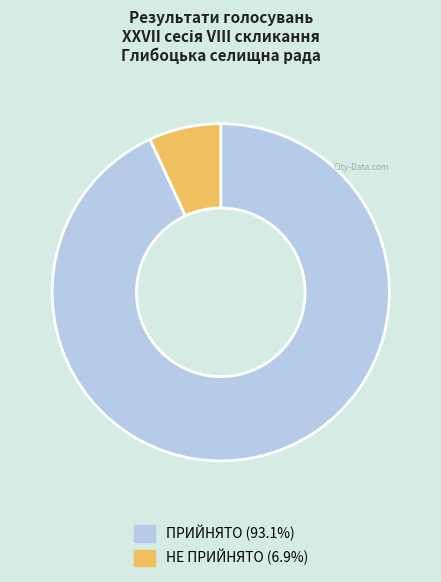

Do ПРИЙНЯТО (93.1%) and НЕ ПРИЙНЯТО (6.9%) together represent more than half of the pie?

Yes